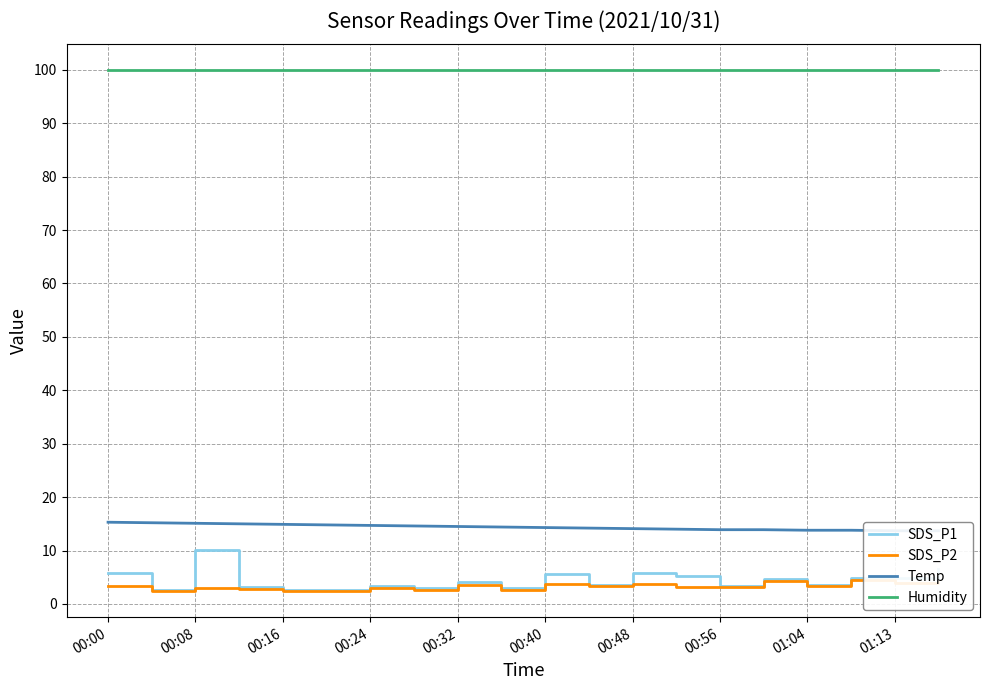

What is the maximum value for SDS_P1?

10.0